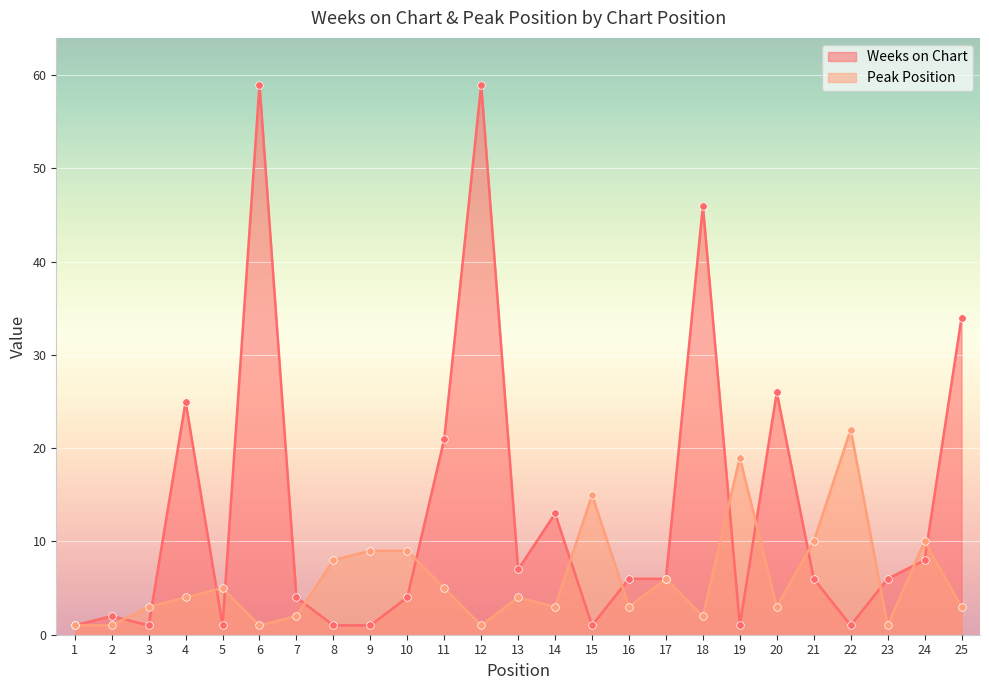

Which series has the largest Y range (max minus min)?

Weeks on Chart